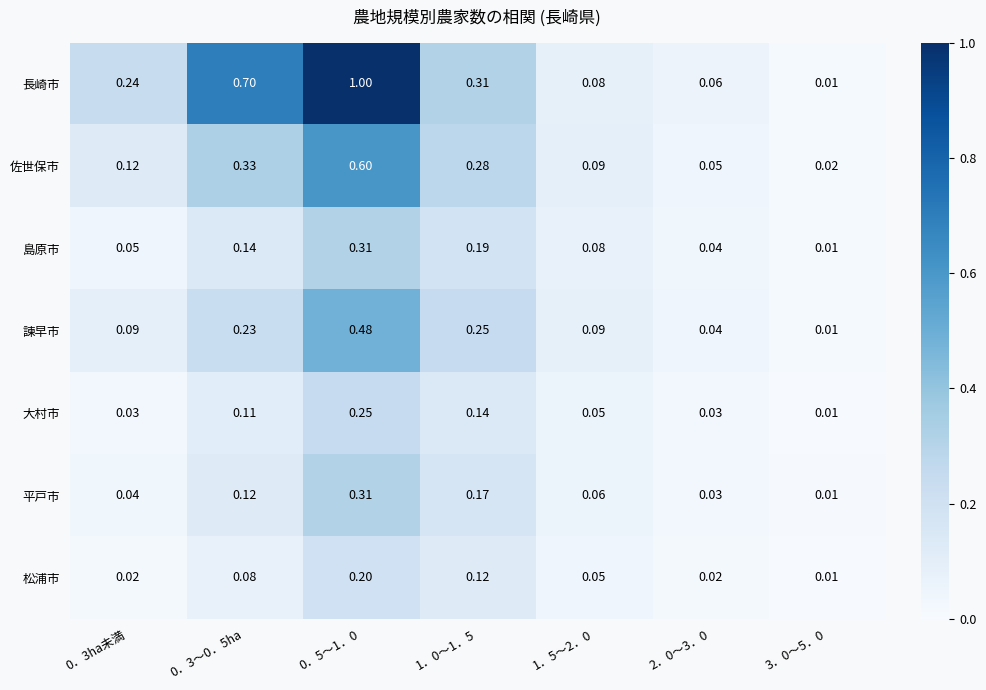

Which series has the largest range (max minus min)?

長崎市